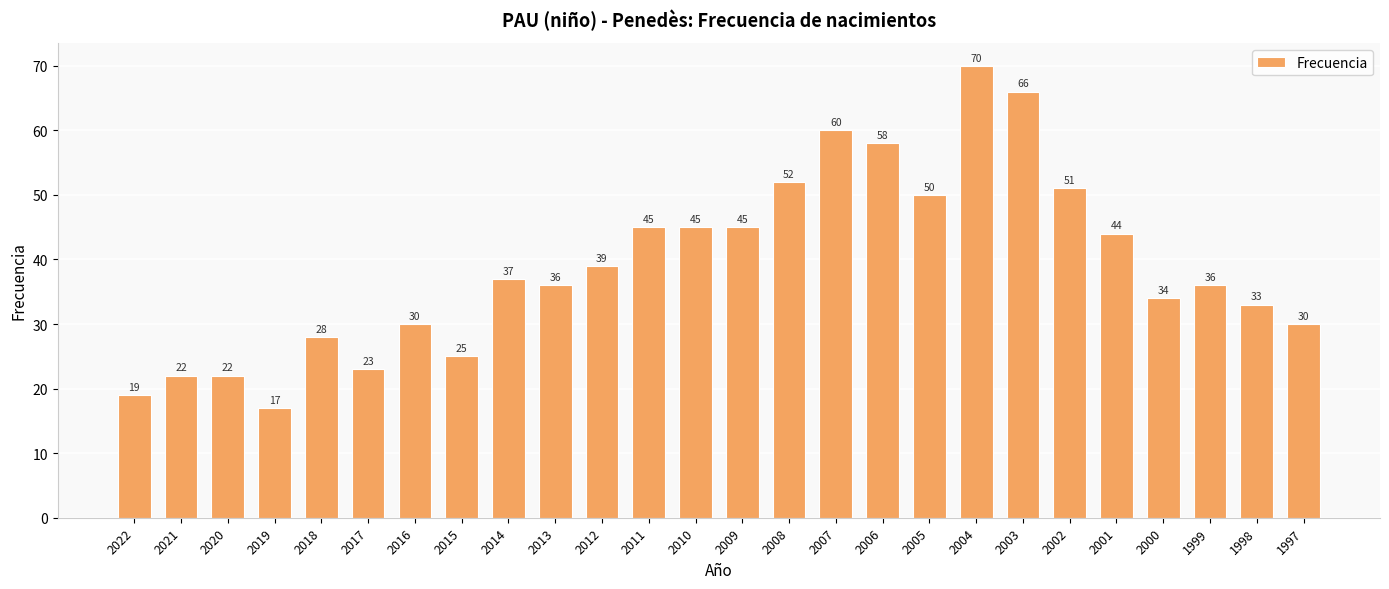

What is the greatest value displayed?

70